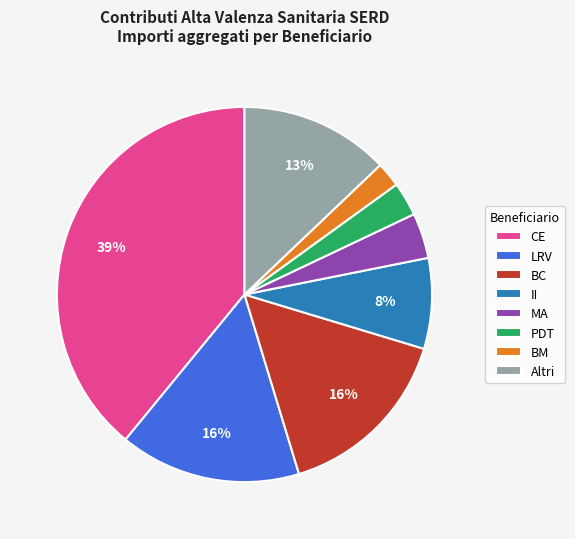

True or false: BM accounts for 2% of the total.

True